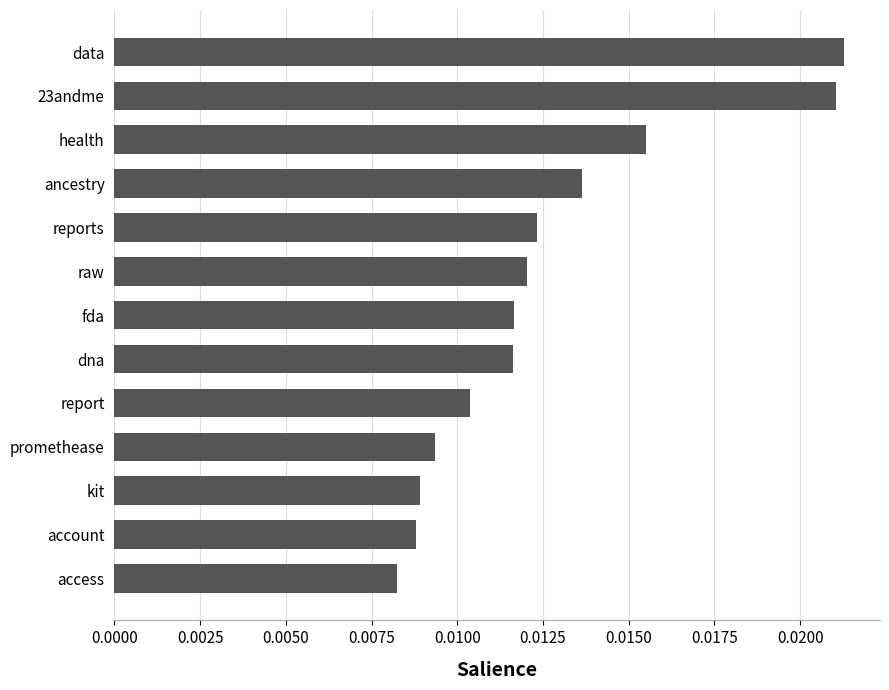

Where is the data nearest to the value 0?

access